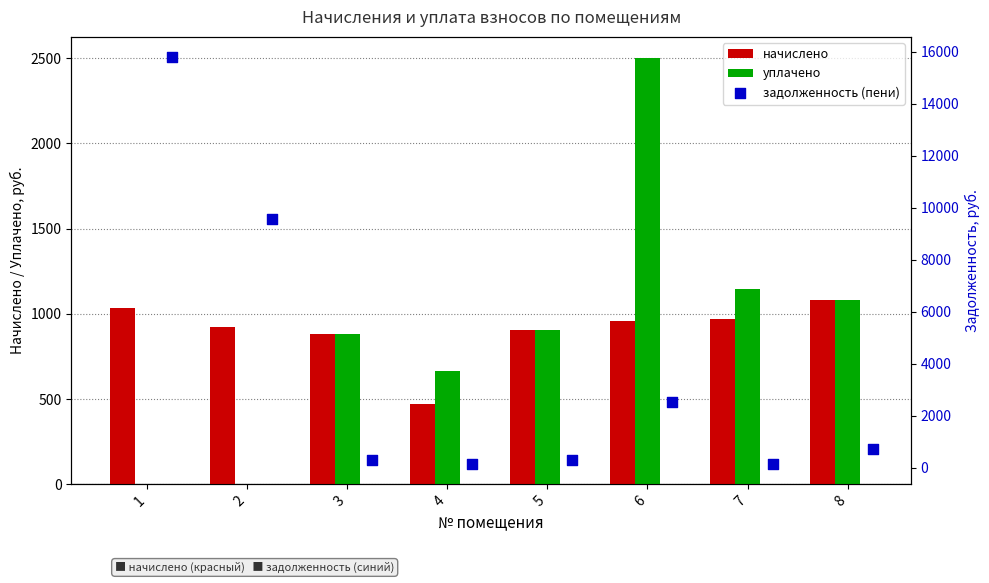

What is the sum of all начислено values?

7218.7